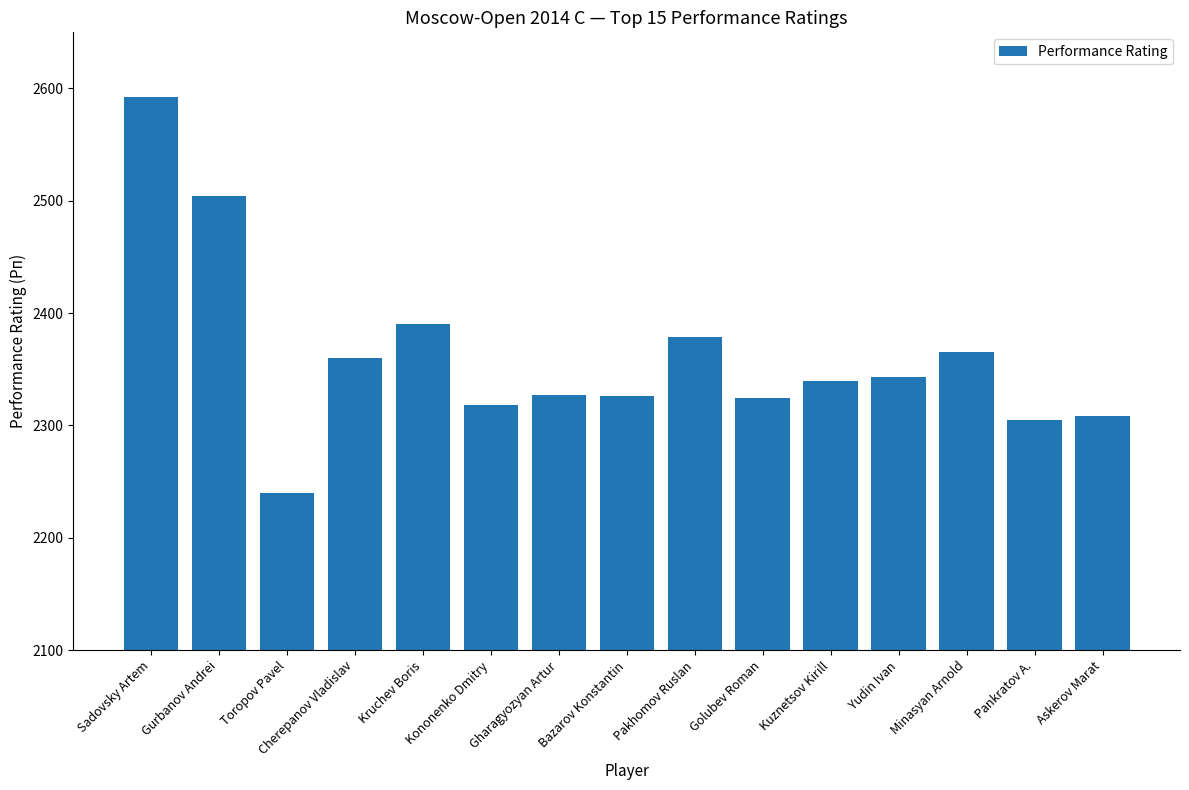

What is the ratio of the value at Gurbanov Andrei to the value at Toropov Pavel?

1.1